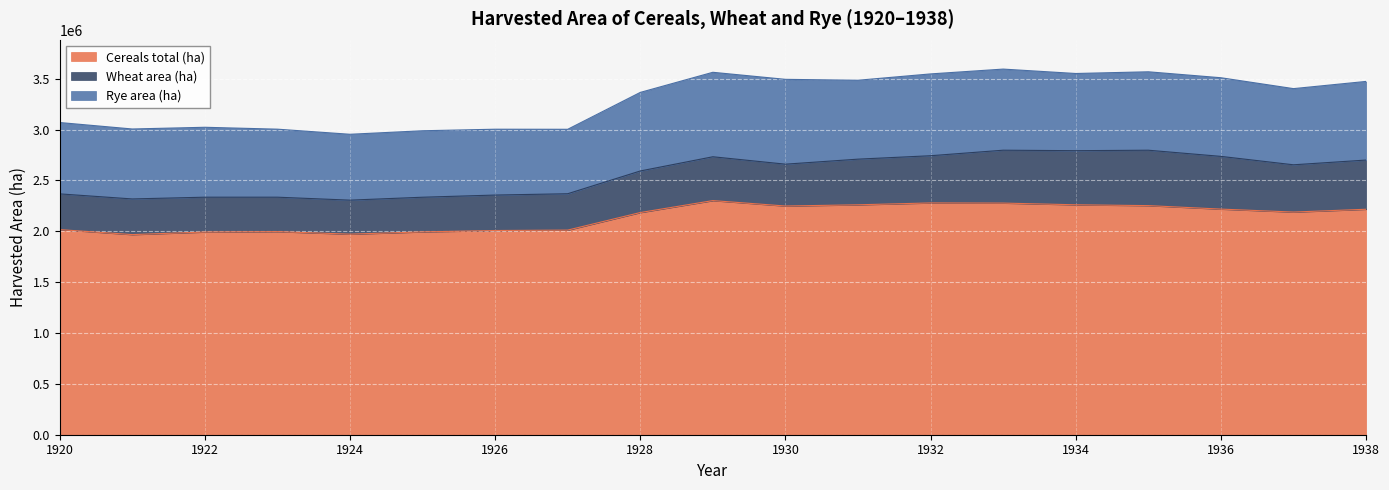

Does the chart display data point markers on the line(s)?

No